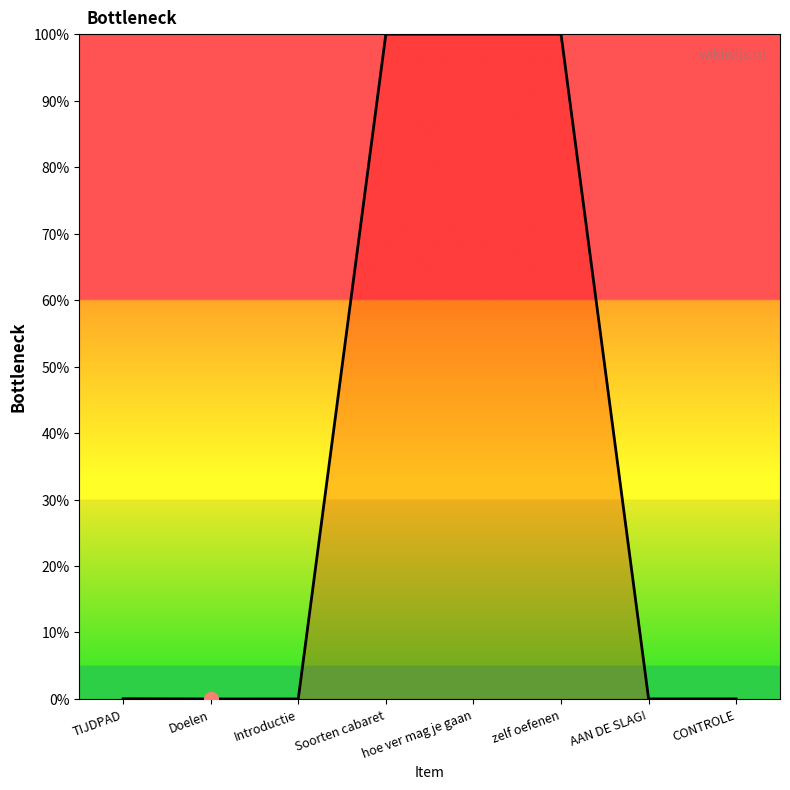

What position from the left is hoe ver mag je gaan?

5